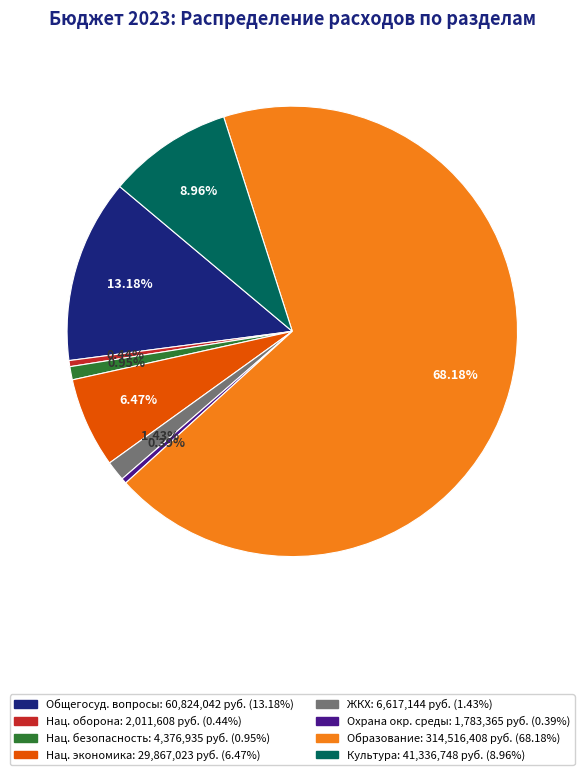

How many slices are in this pie chart?

8